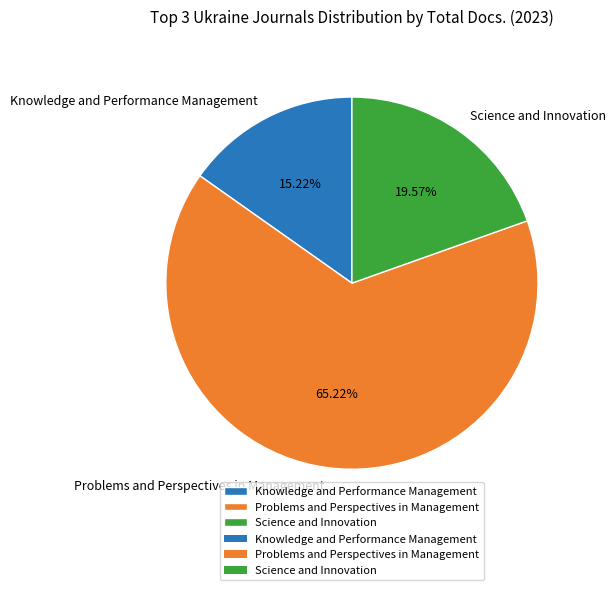

Which slice is the largest?

Problems and Perspectives in Management